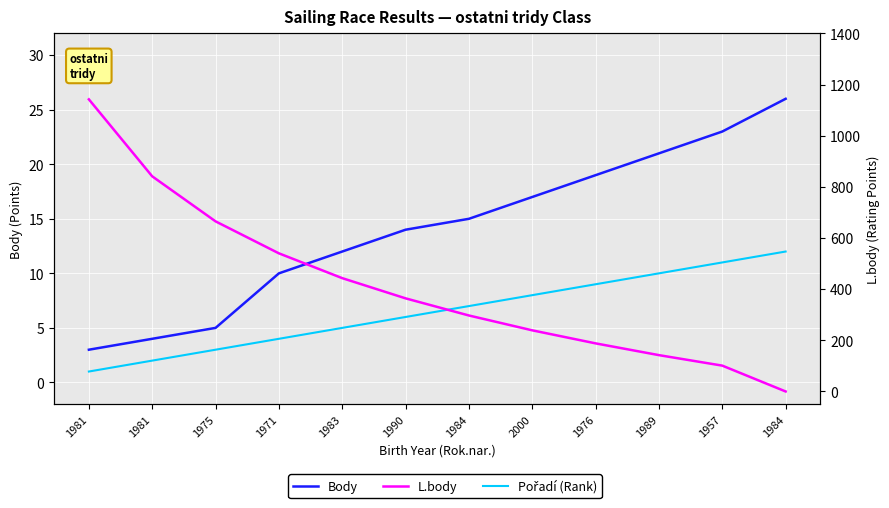

At which category does the chart reach its peak across all series?

1981